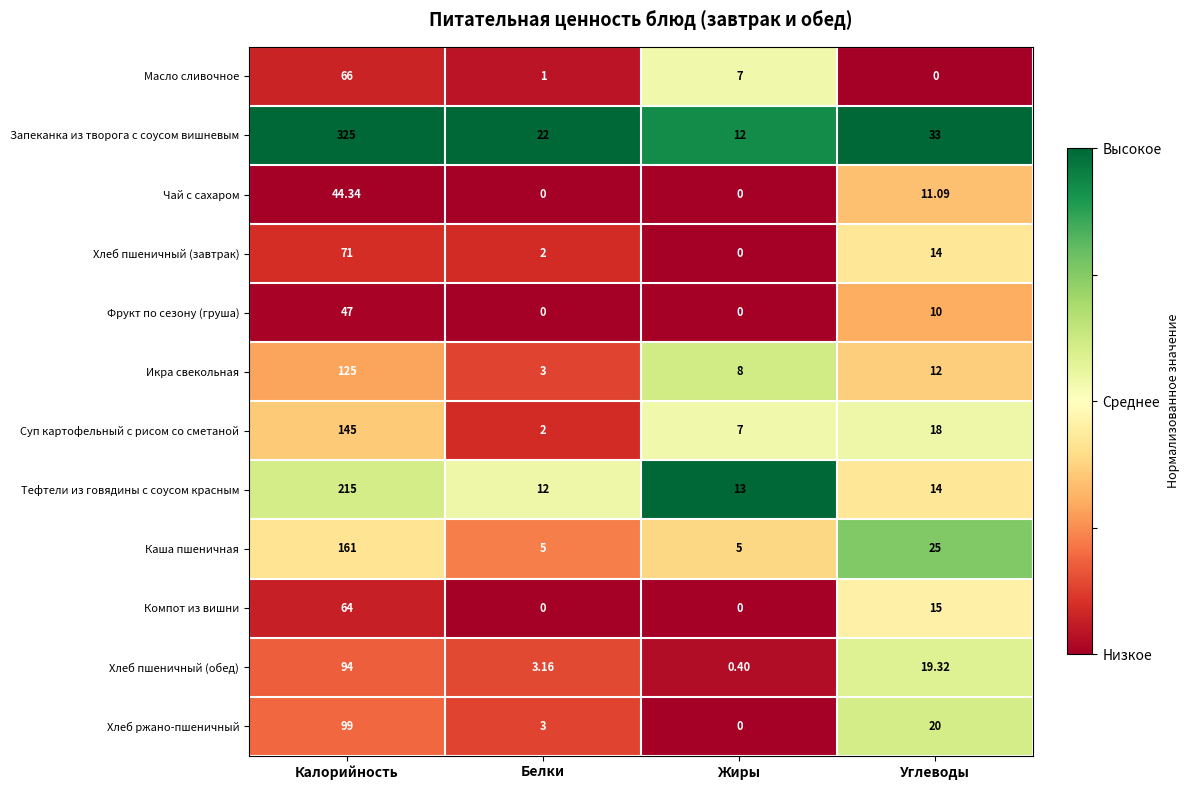

At which category is the sum across all series the highest?

Калорийность